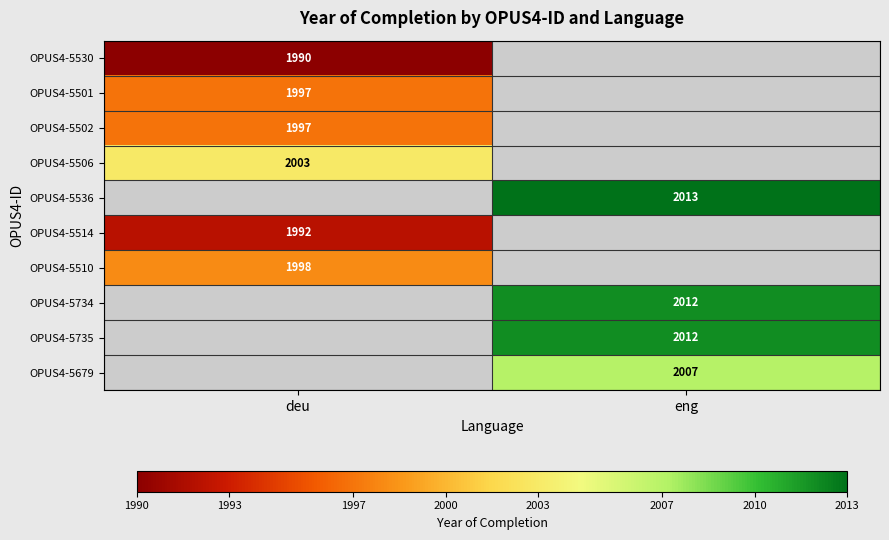

The OPUS4-5679 series shows 2007 at eng. True or false?

True